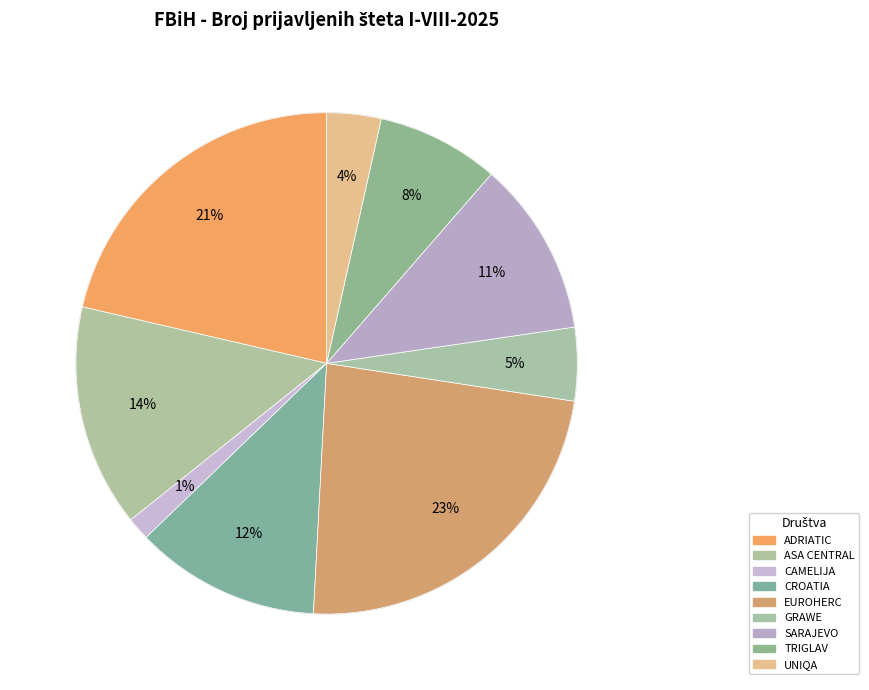

Is there a majority slice in this chart?

No